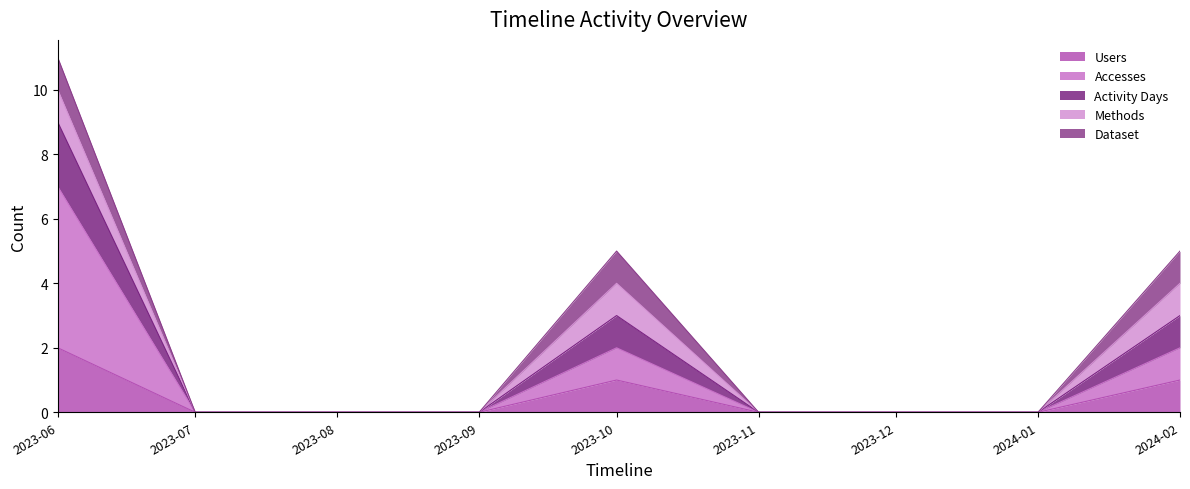

Rank the categories by Accesses value from lowest to highest.

2023-07, 2023-08, 2023-09, 2023-11, 2023-12, 2024-01, 2023-10, 2024-02, 2023-06